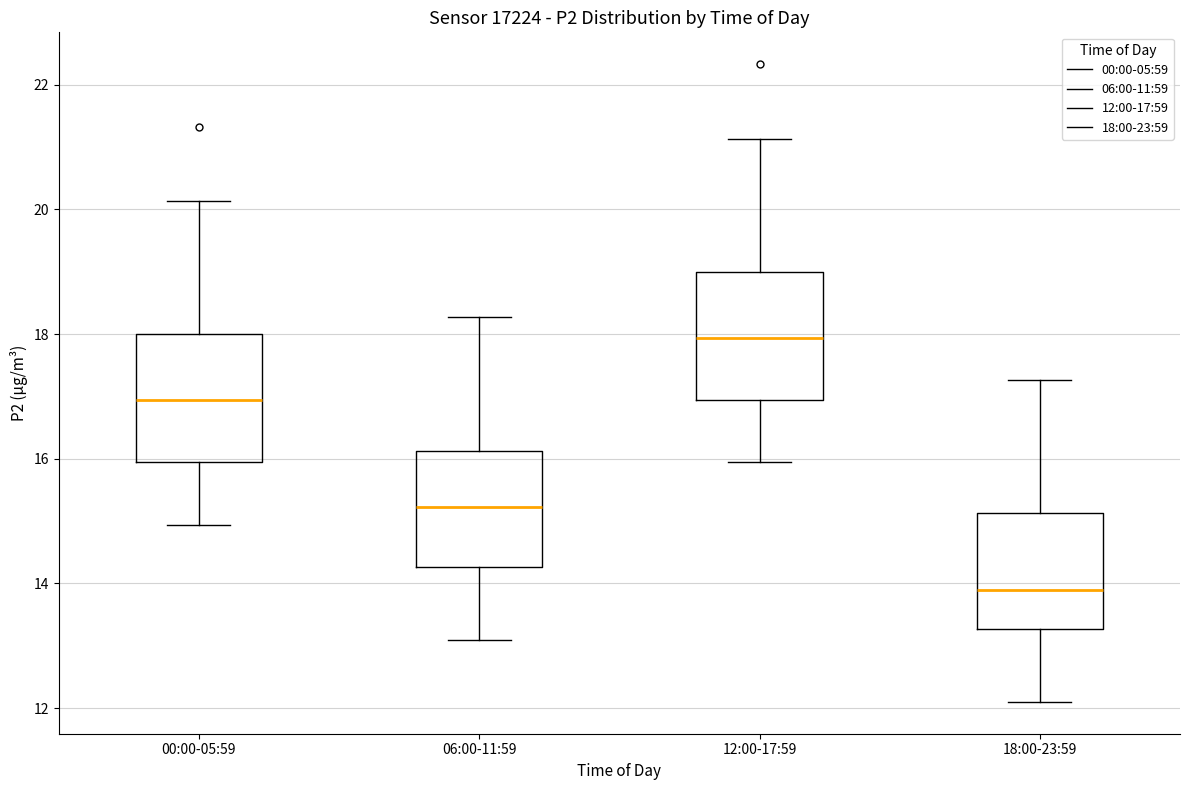

Which box's median line is the highest?

12:00-17:59